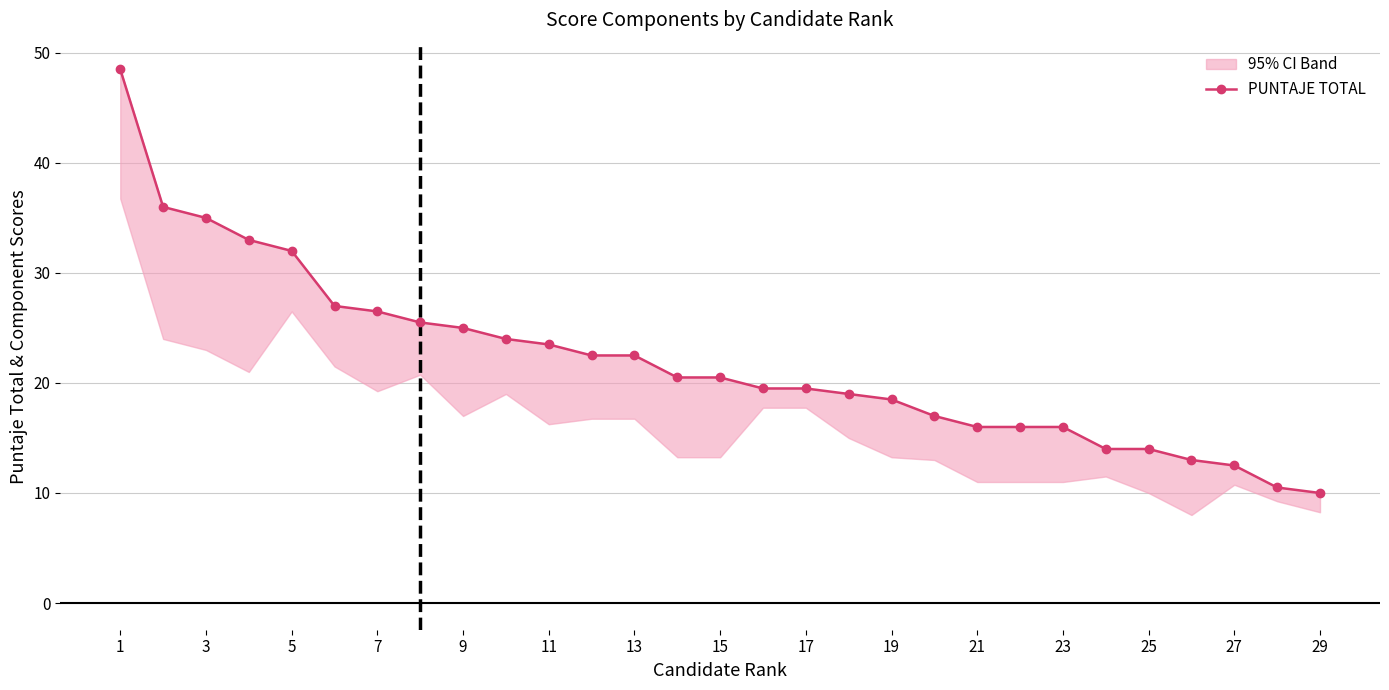

True or false: the data has more than 2 interior local peaks.

False